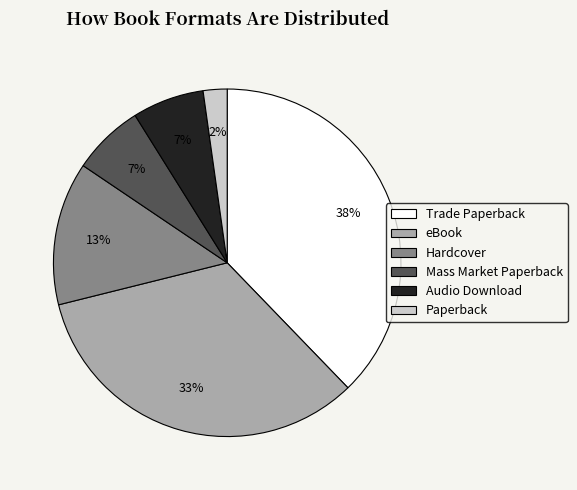

What percentage is the eBook slice, to the nearest percent?

33%